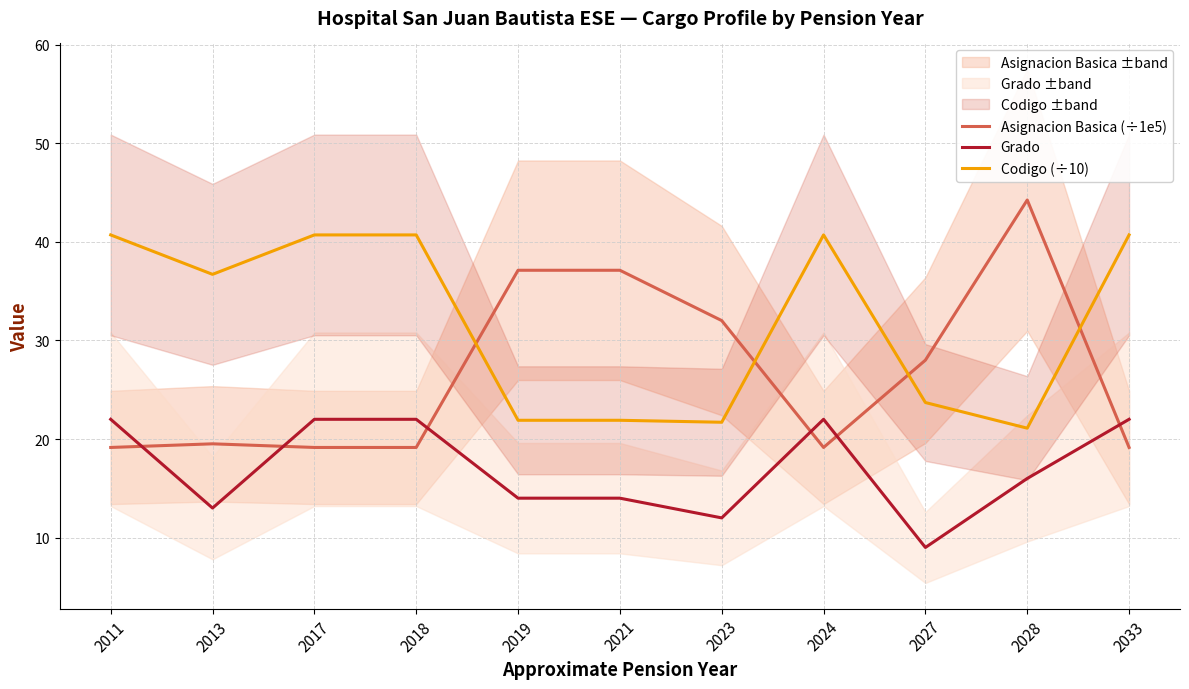

Which series ends up on top after the final intersection of Codigo (÷10) and Asignacion Basica (÷1e5)?

Codigo (÷10)